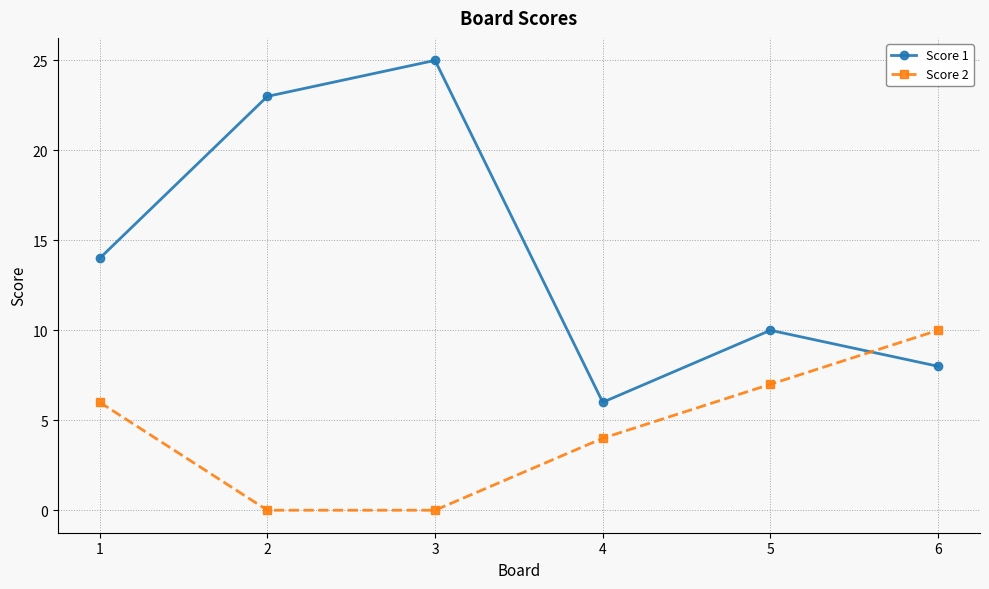

Where is the first local minimum for Score 1?

4